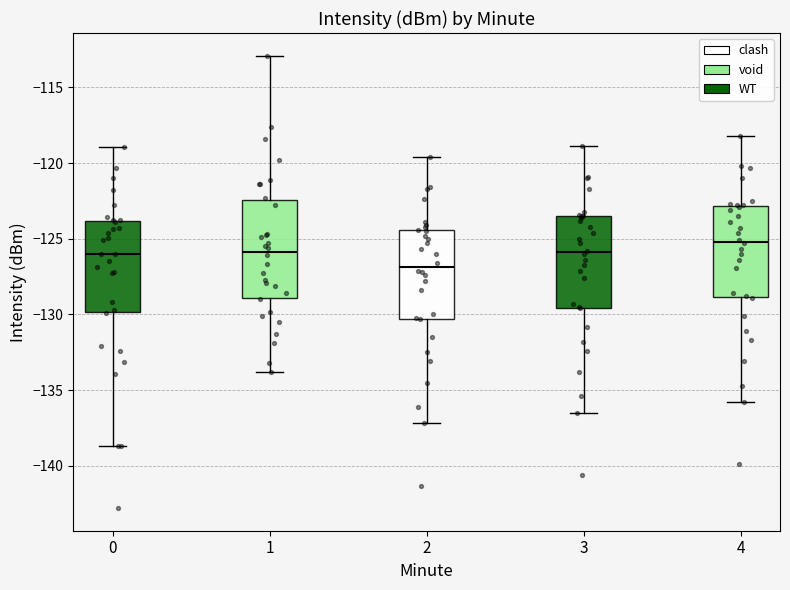

Reading left to right, read every box against the y-axis: the position of its median line, the range the box covers, and the ends of its whiskers. The values are not printed on the chart, so give them approximately, as read against the axis.

0: median -126.0, box -130.0 to -124.0, whiskers -138.5 to -119.0
1: median -126.0, box -129.0 to -122.5, whiskers -134.0 to -113.0
2: median -127.0, box -130.5 to -124.5, whiskers -137.0 to -119.5
3: median -126.0, box -129.5 to -123.5, whiskers -136.5 to -119.0
4: median -125.0, box -129.0 to -123.0, whiskers -136.0 to -118.0